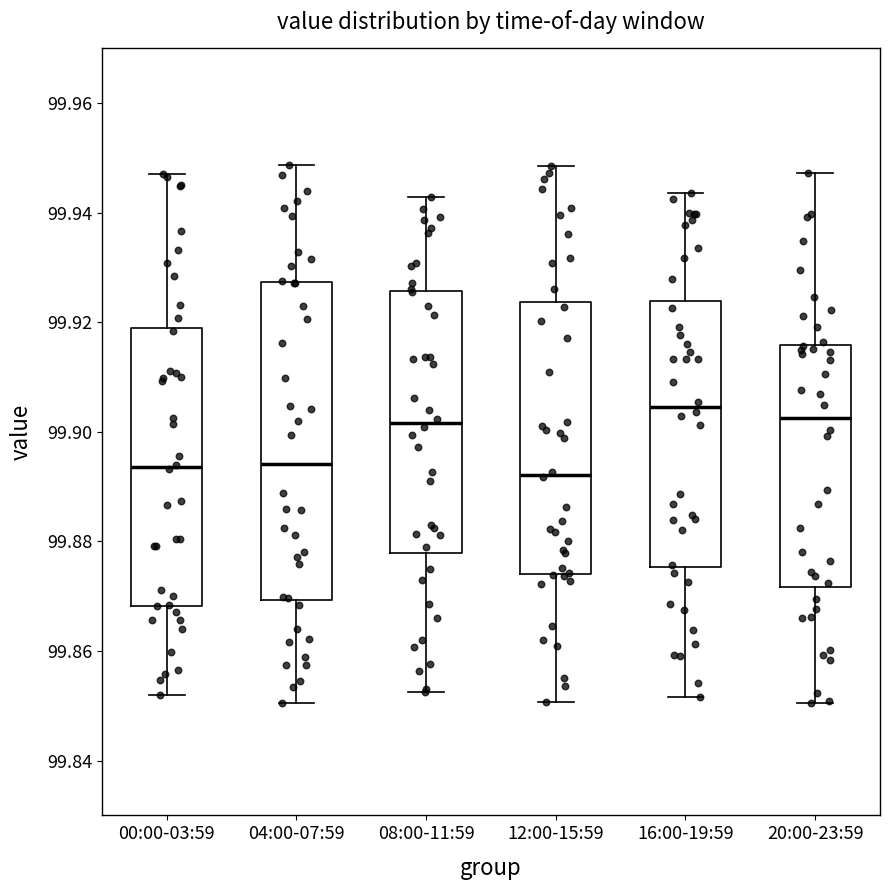

Comparing the boxes themselves (not the whiskers), which one is the tallest?

04:00-07:59